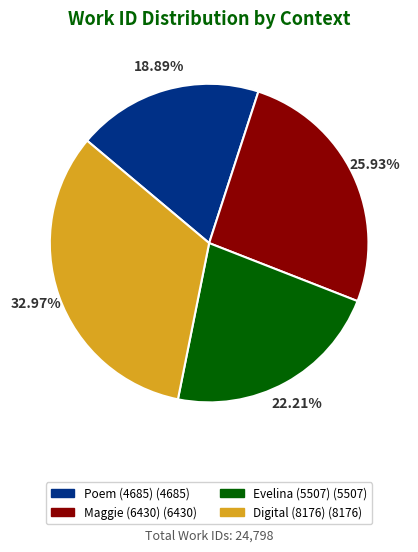

Is there any slice that represents more than half of the pie?

No